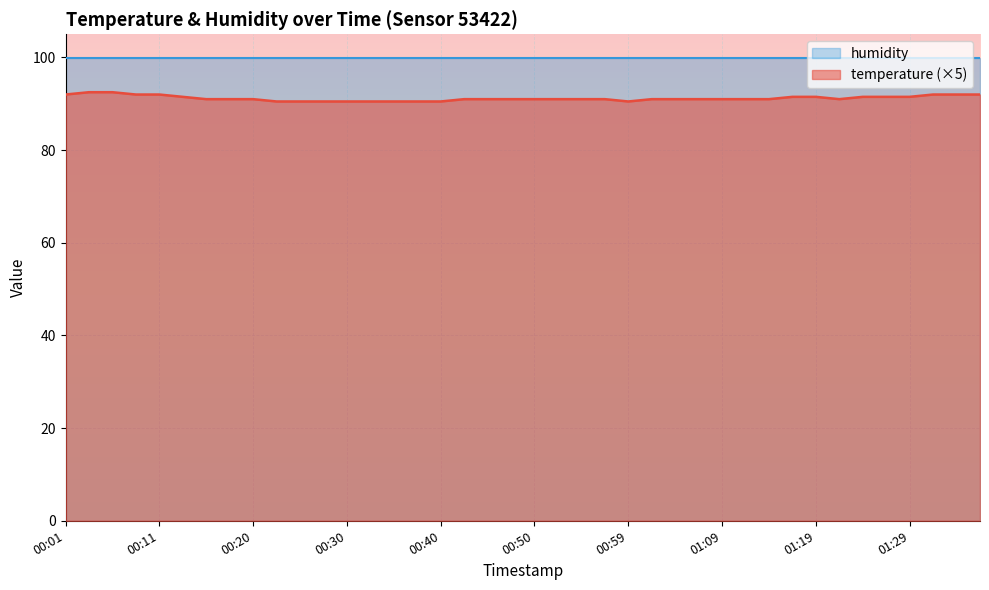

Does the chart display data point markers on the line(s)?

No